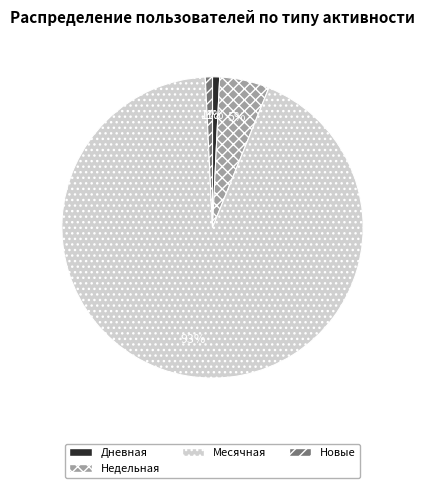

Does Дневная account for over 50% of the chart?

No